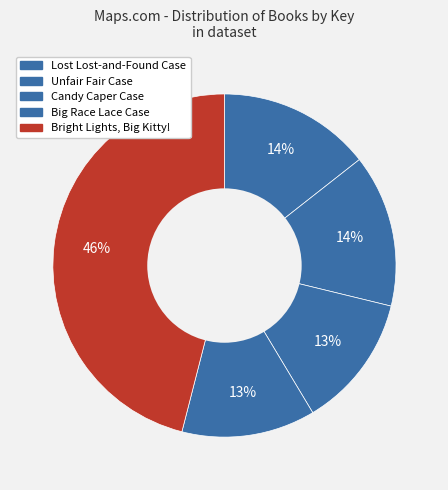

What is the largest slice in the pie chart?

Bright Lights, Big Kitty!